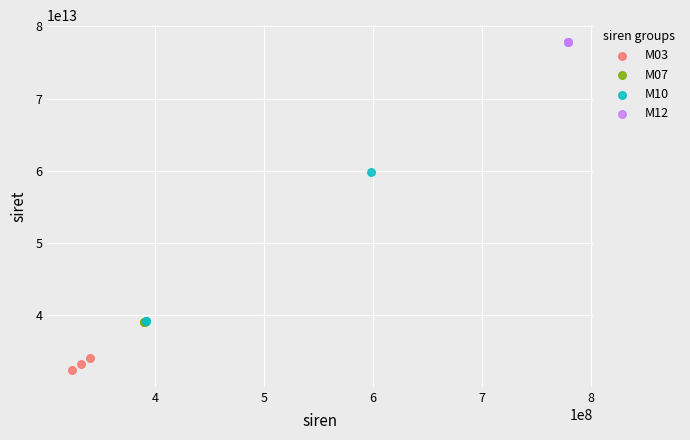

Which series contains the highest Y value?

M12